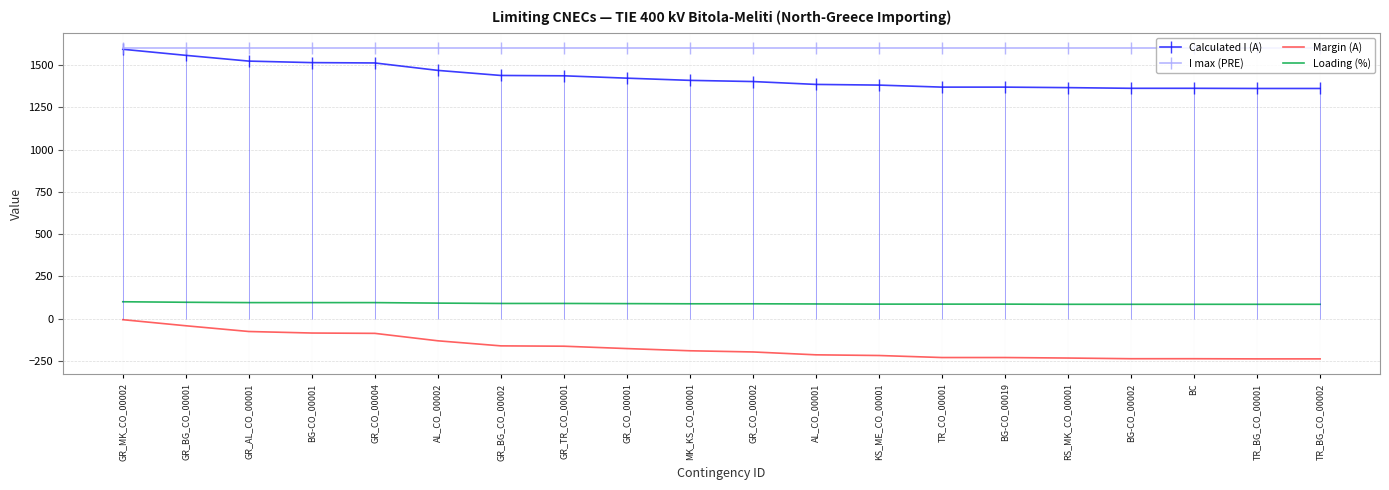

At how many categories does at least one series exceed 1312?

20